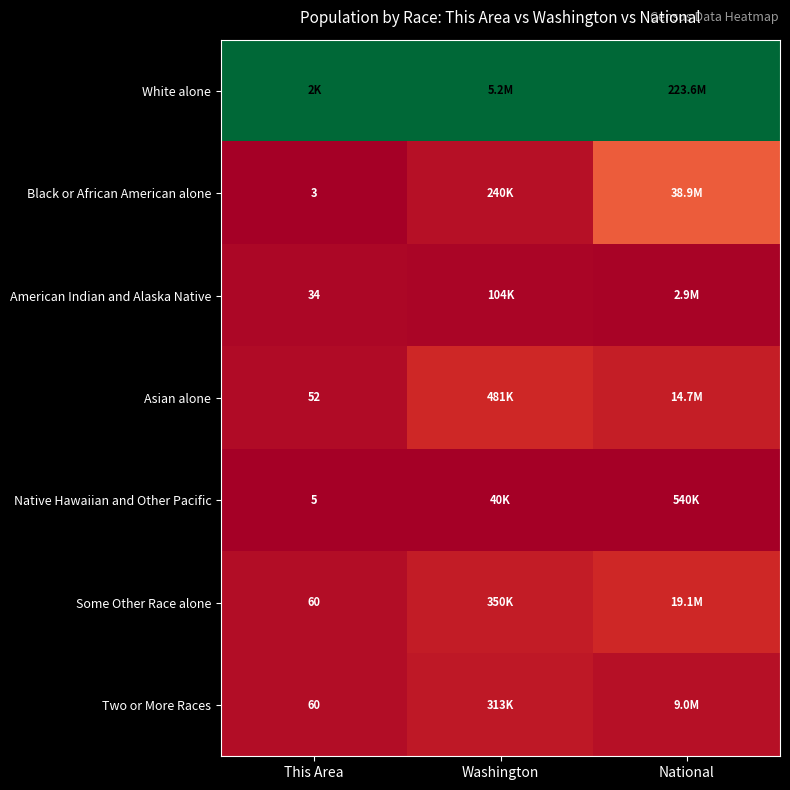

At This Area, list the series in order from smallest to largest.

Black or African American alone, Native Hawaiian and Other Pacific, American Indian and Alaska Native, Asian alone, Some Other Race alone, Two or More Races, White alone